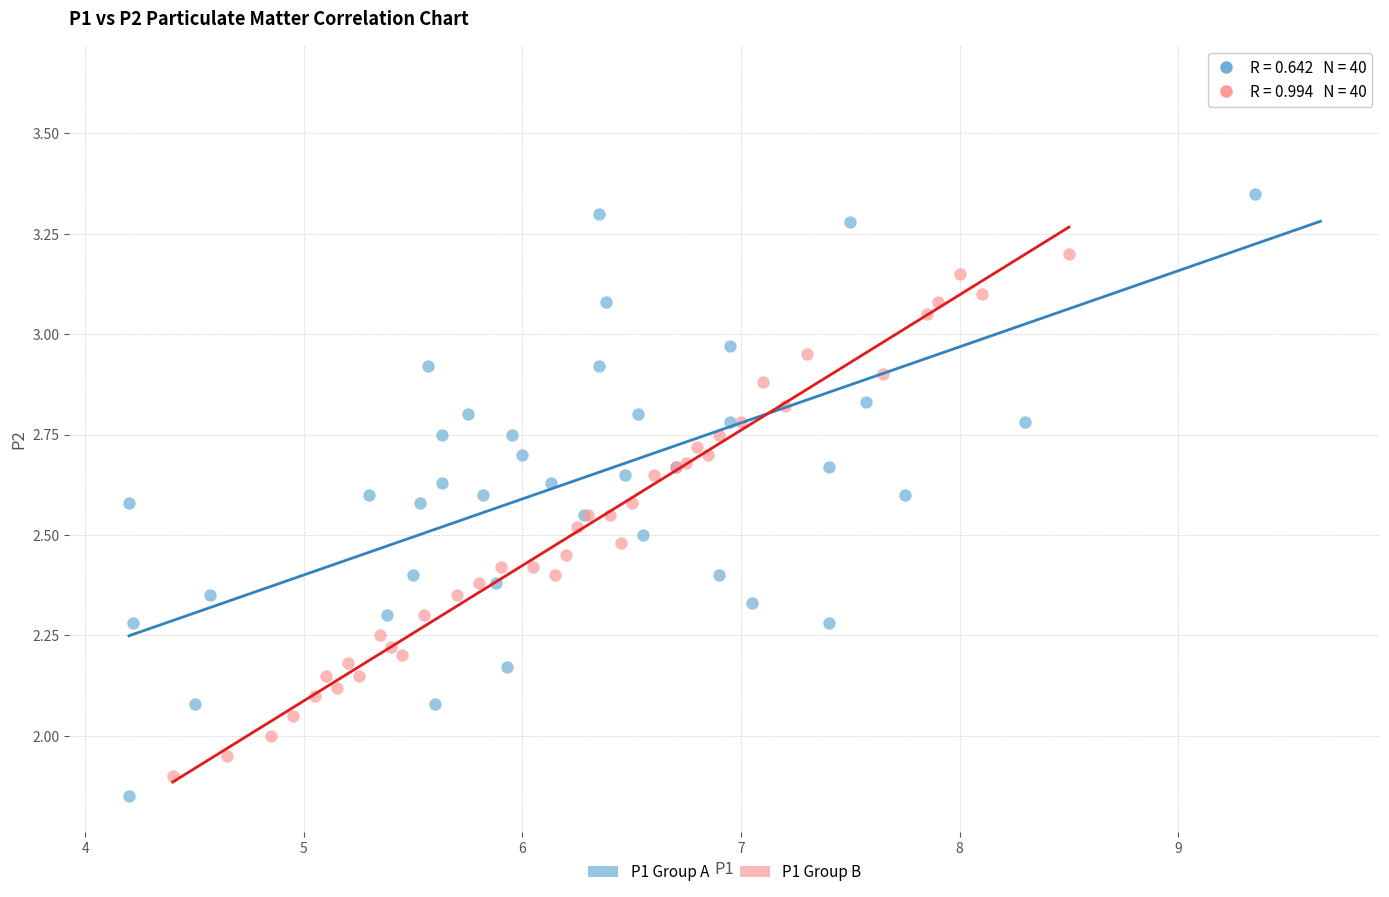

Which series has the largest Y range (max minus min)?

P1 Group A